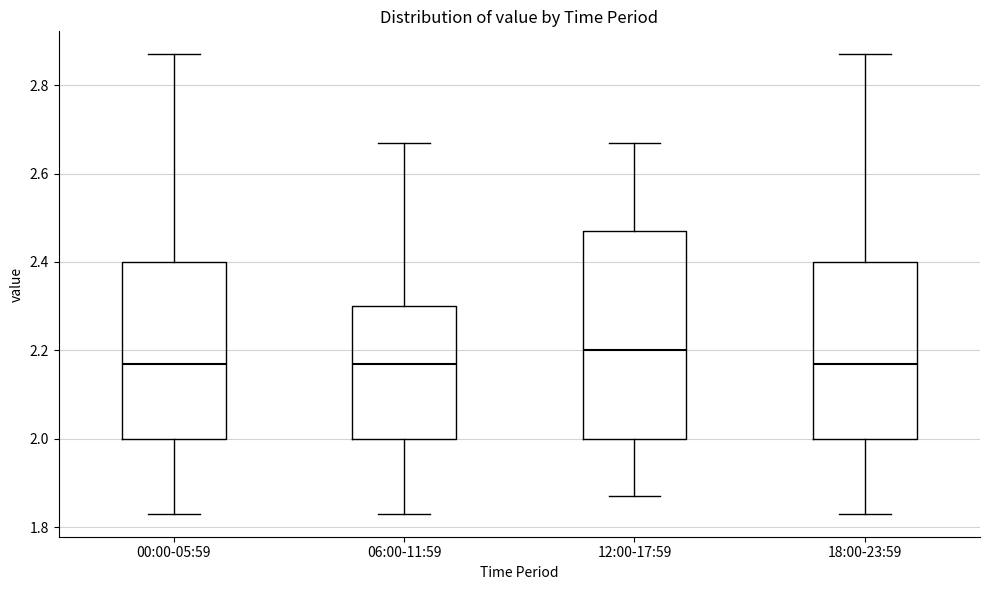

Which box is the tallest, from its lower edge to its upper edge?

12:00-17:59